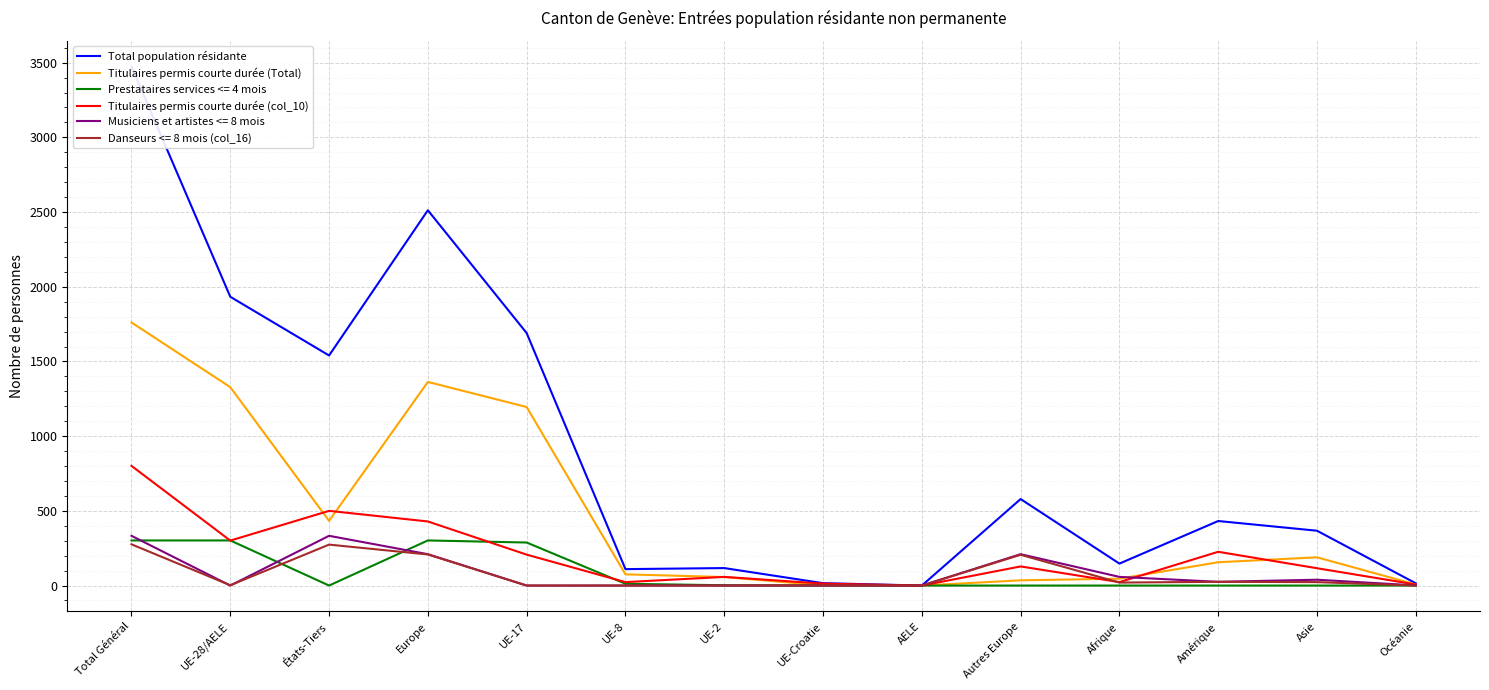

True or false: Total population résidante and Titulaires permis courte durée (col_10) intersect in this chart.

False